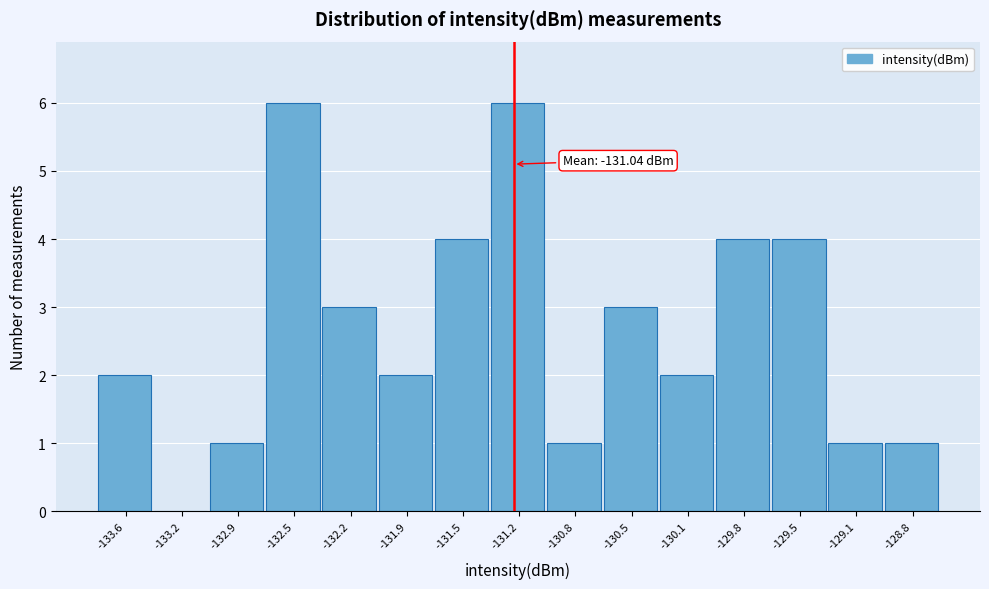

Reading left to right, what are all the values shown in this chart?

-133.6=2	-133.2=0	-132.9=1	-132.5=6	-132.2=3	-131.9=2	-131.5=4	-131.2=6	-130.8=1	-130.5=3	-130.1=2	-129.8=4	-129.5=4	-129.1=1	-128.8=1